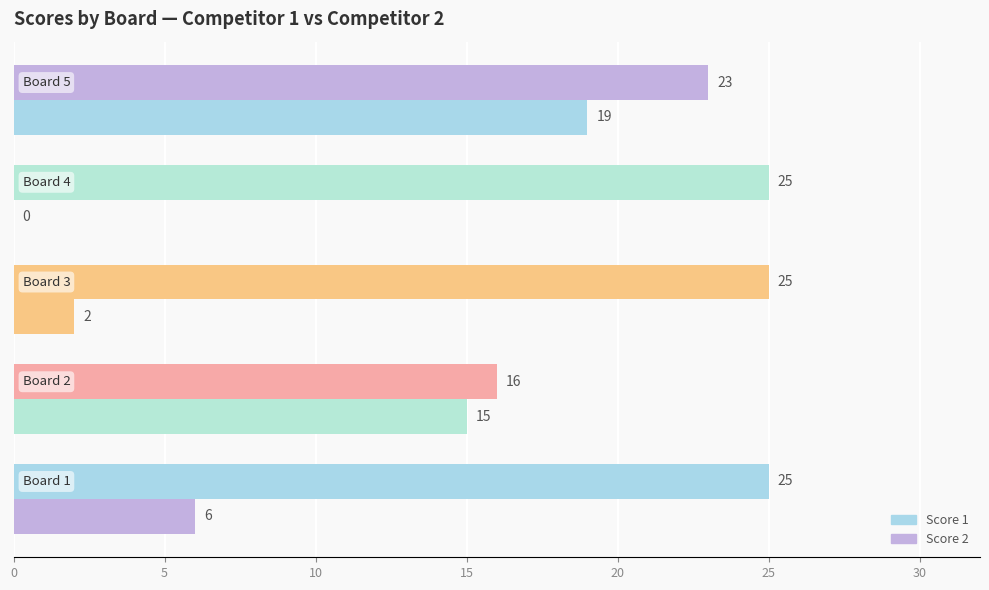

How many distinct data groups are displayed?

2